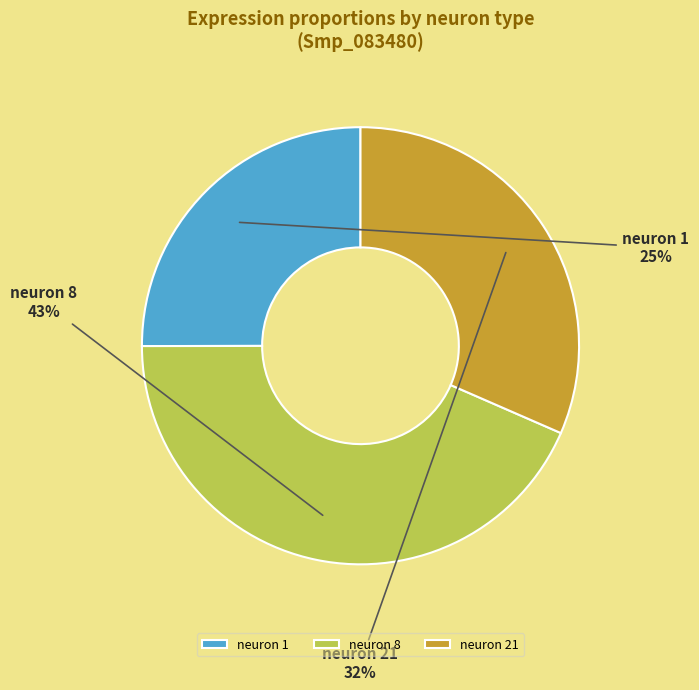

To the nearest percent, what is the difference between the largest and smallest slice percentages?

18%